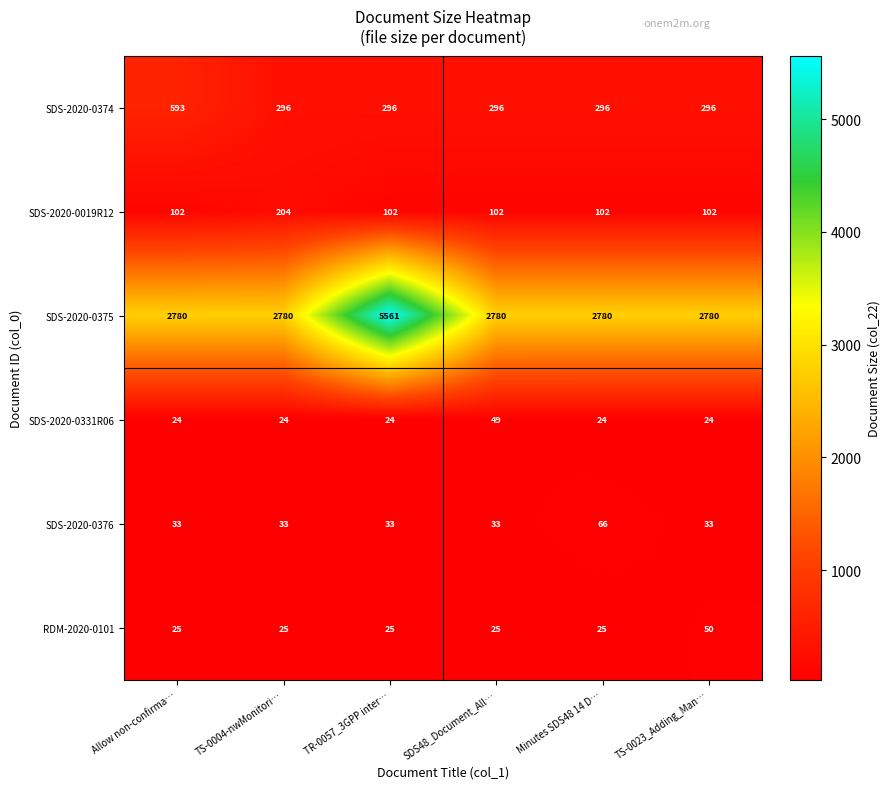

Read the RDM-2020-0101 value at Minutes SDS48 14 D….

25